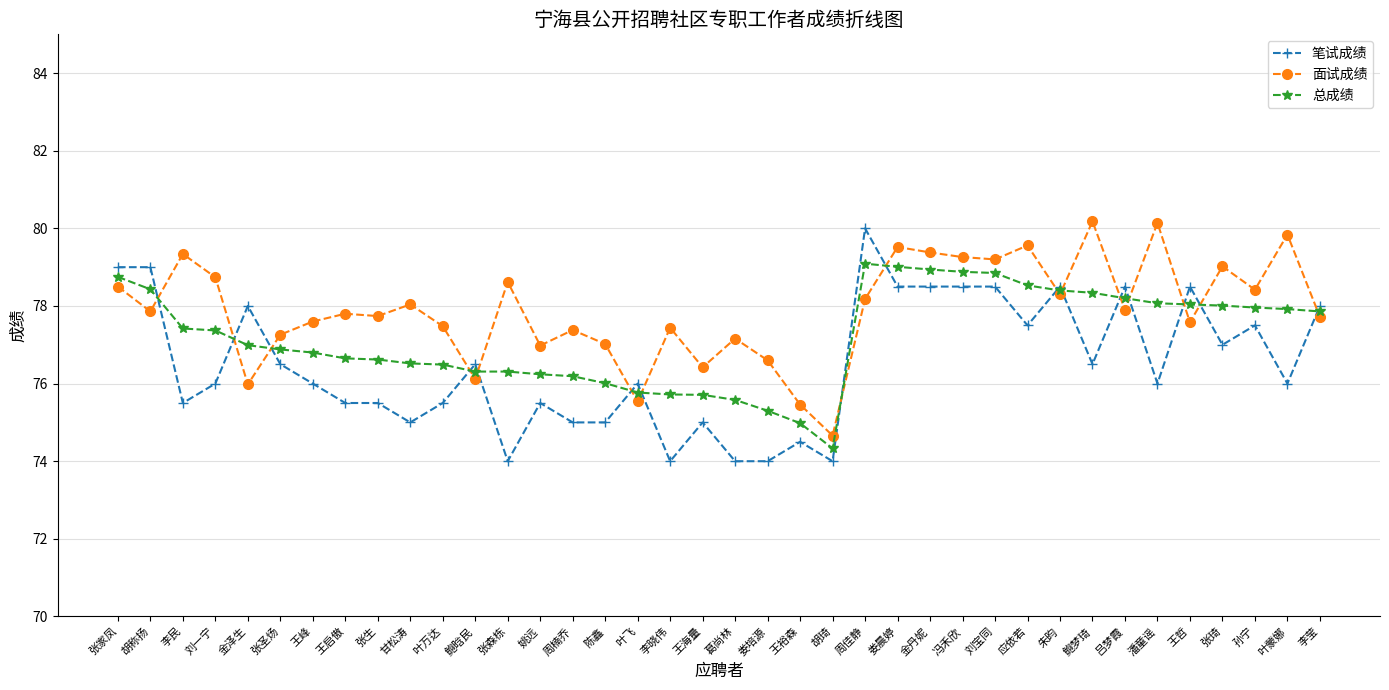

Is this an area chart (filled region under the line)?

No